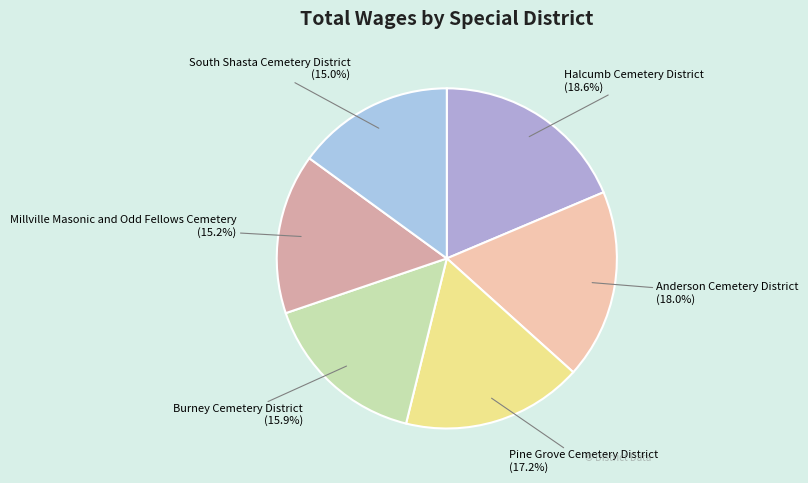

Does any single category account for the majority?

No